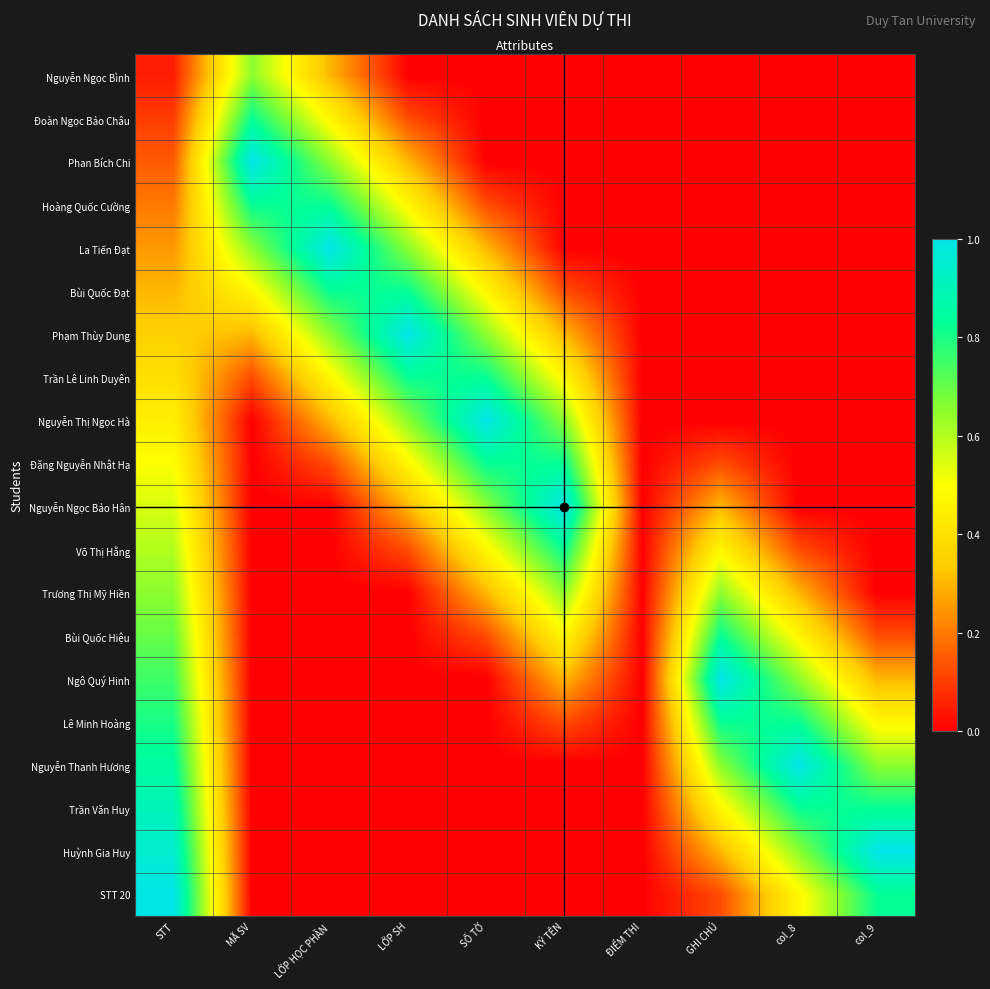

Rank the series at LỚP SH from lowest to highest value.

Nguyễn Ngọc Bình, Trương Thị Mỹ Hiền, Bùi Quốc Hiệu, Ngô Quý Hinh, Lê Minh Hoàng, Nguyễn Thanh Hương, Trần Văn Huy, Huỳnh Gia Huy, STT 20, Võ Thị Hằng, Đoàn Ngọc Bảo Châu, Nguyễn Ngọc Bảo Hân, Phan Bích Chi, Đặng Nguyễn Nhật Hạ, Hoàng Quốc Cường, Nguyễn Thị Ngọc Hà, La Tiến Đạt, Bùi Quốc Đạt, Trần Lê Linh Duyên, Phạm Thùy Dung